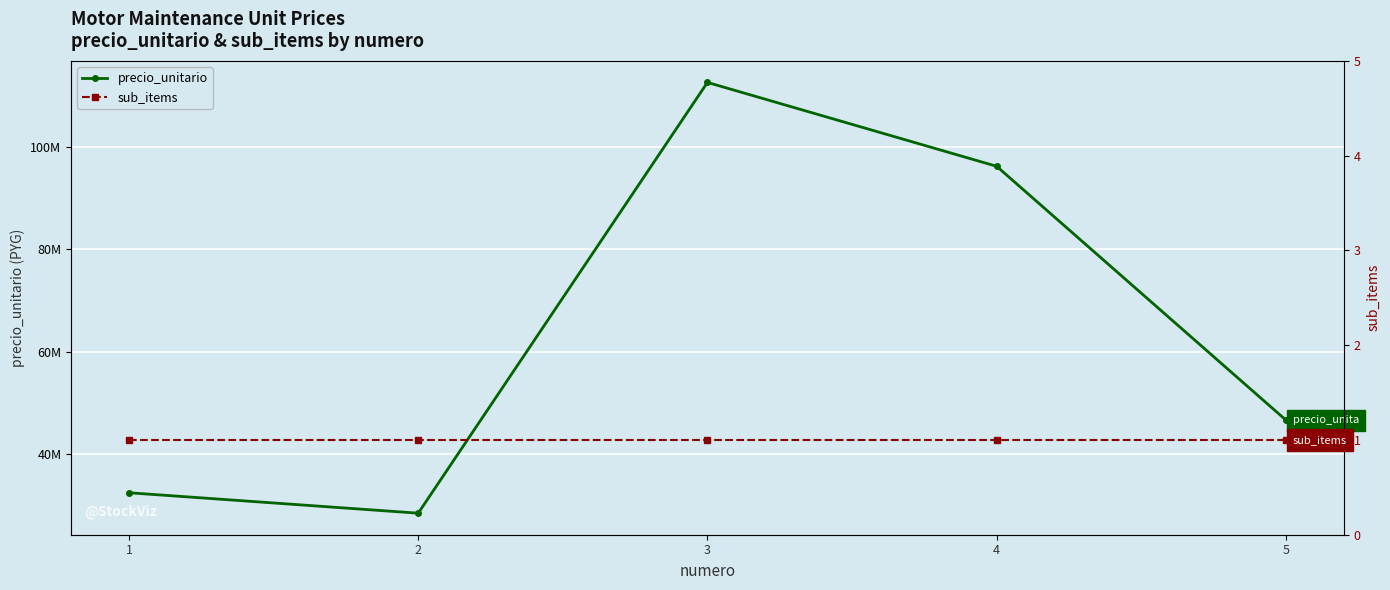

Rank the series by their average value, from lowest to highest.

sub_items, precio_unitario